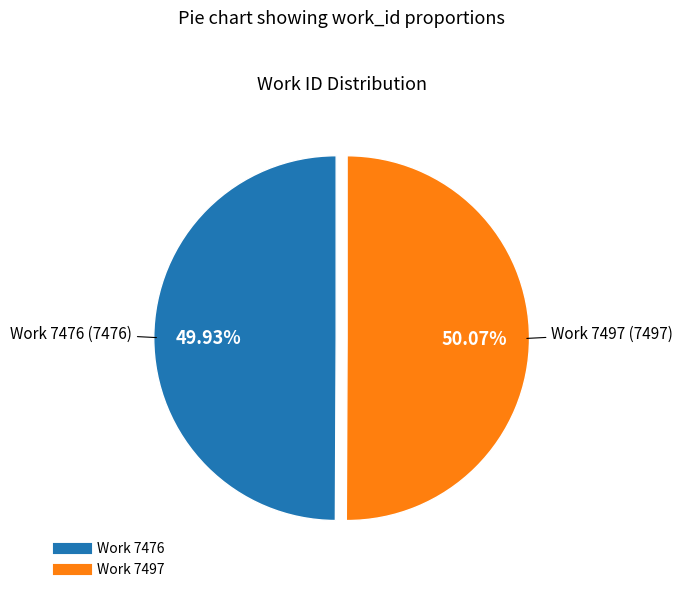

Approximately how many times larger is the value at Work 7476 compared to Work 7497?

1.0